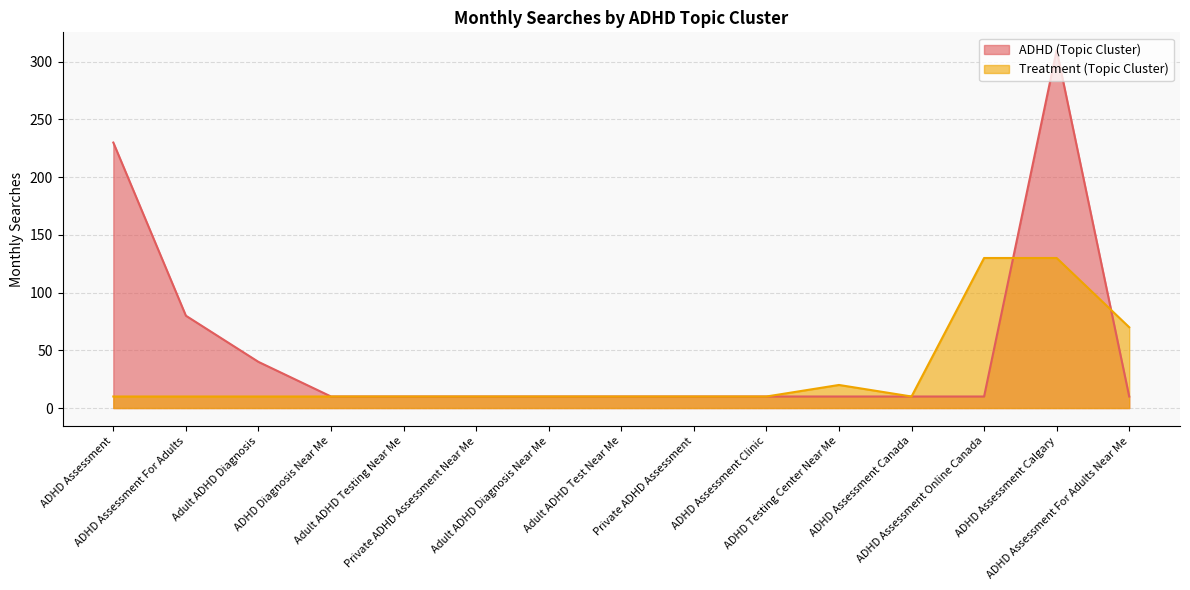

Between which two adjacent categories do Treatment (Topic Cluster) and ADHD (Topic Cluster) first intersect?

ADHD Assessment Online Canada and ADHD Assessment Calgary